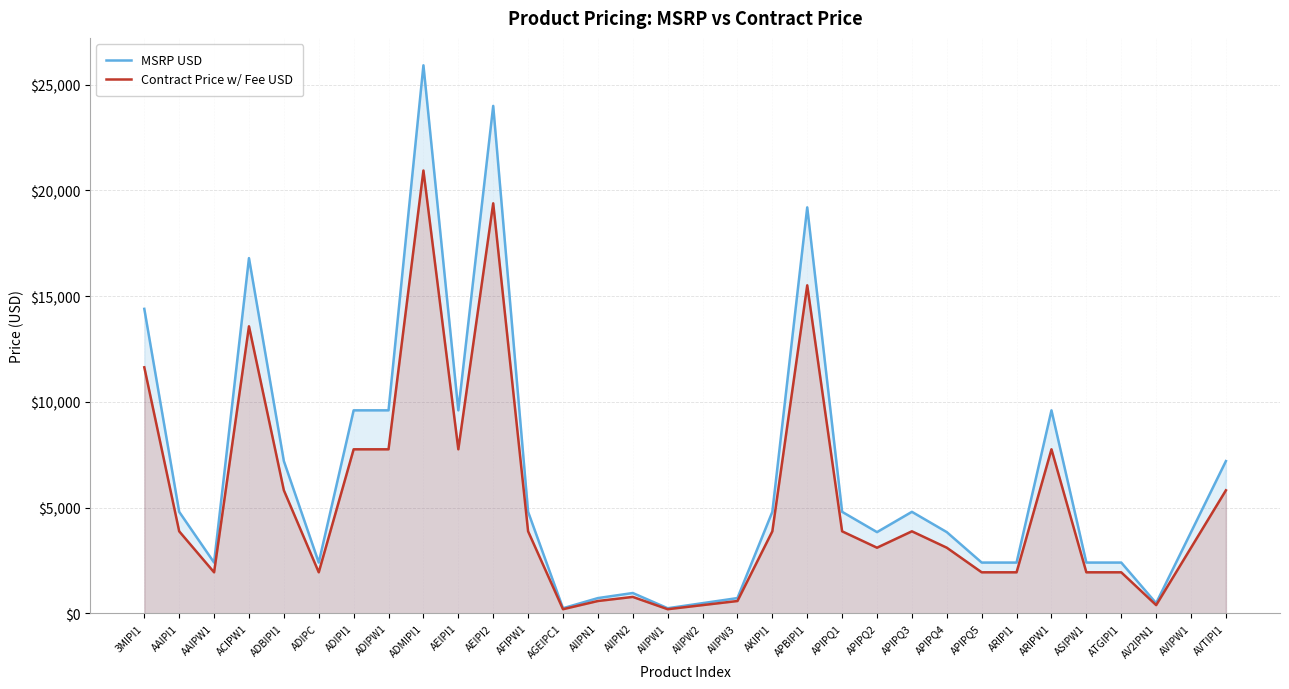

Reading left to right, extract all data points from this chart.

MSRP USD: 14400.0	4800.0	2400.0	16800.0	7200.0	2400.0	9600.0	9600.0	25920.0	9600.0	24000.0	4800.0	240.0	720.0	960.0	240.0	480.0	720.0	4800.0	19200.0	4800.0	3840.0	4800.0	3840.0	2400.0	2400.0	9600.0	2400.0	2400.0	480.0	3840.0	7200.0
Contract Price w/ Fee USD: 11635.2	3878.4	1939.2	13574.4	5817.6	1939.2	7756.8	7756.8	20943.4	7756.8	19392.0	3878.4	193.9	581.8	775.7	193.9	387.8	581.8	3878.4	15513.6	3878.4	3102.7	3878.4	3102.7	1939.2	1939.2	7756.8	1939.2	1939.2	387.8	3102.7	5817.6